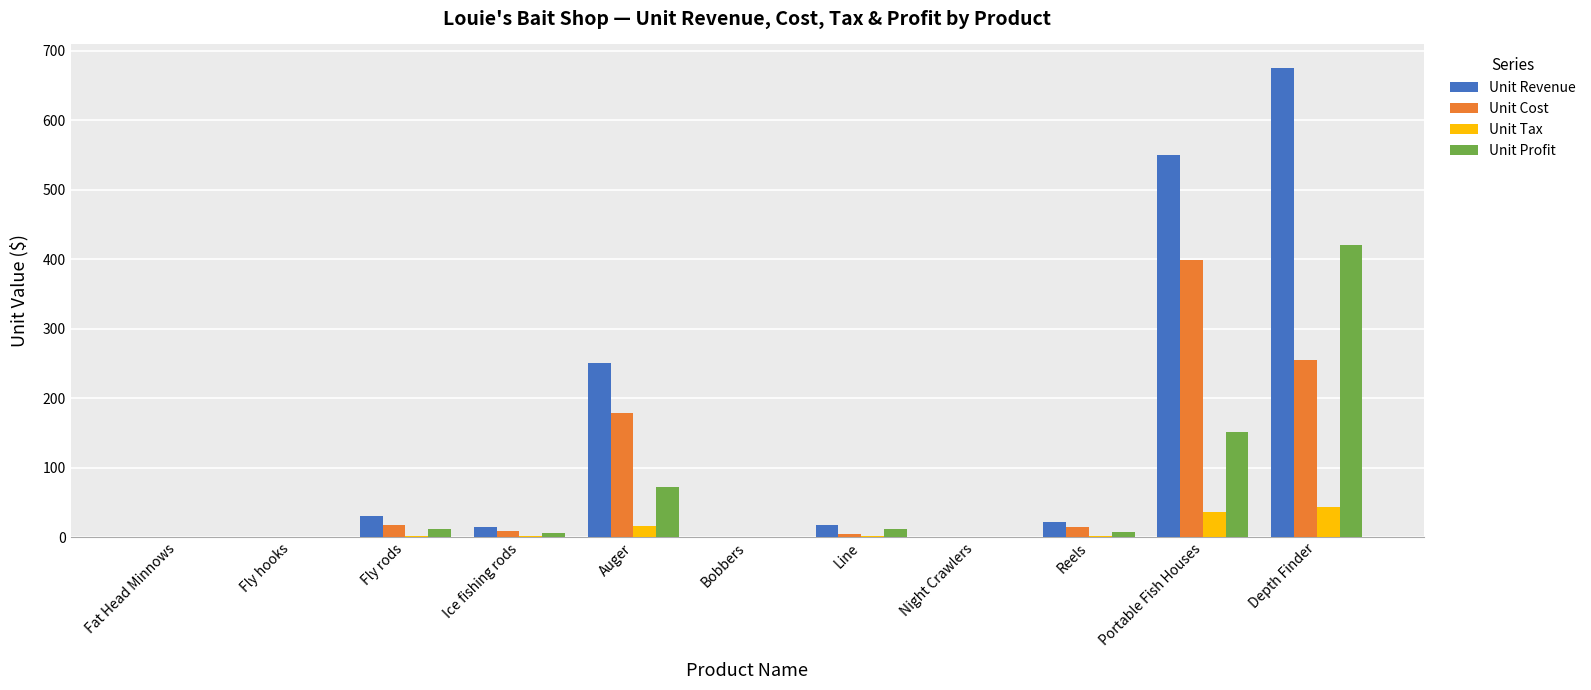

Where does the Unit Revenue series first go above 17?

Fly rods